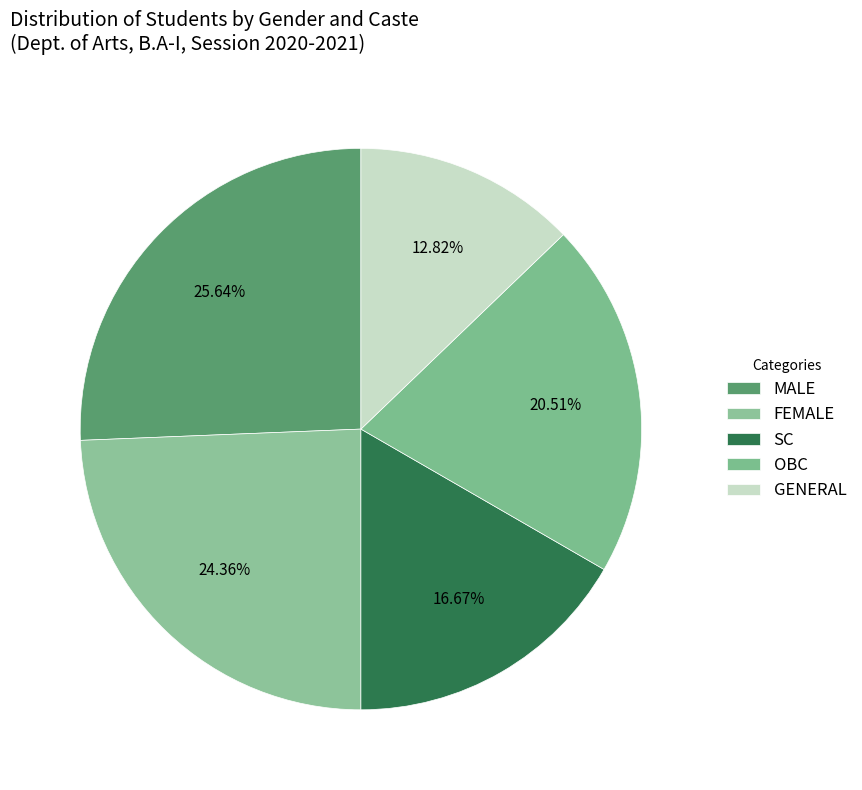

Which category has the smallest portion of the pie?

GENERAL